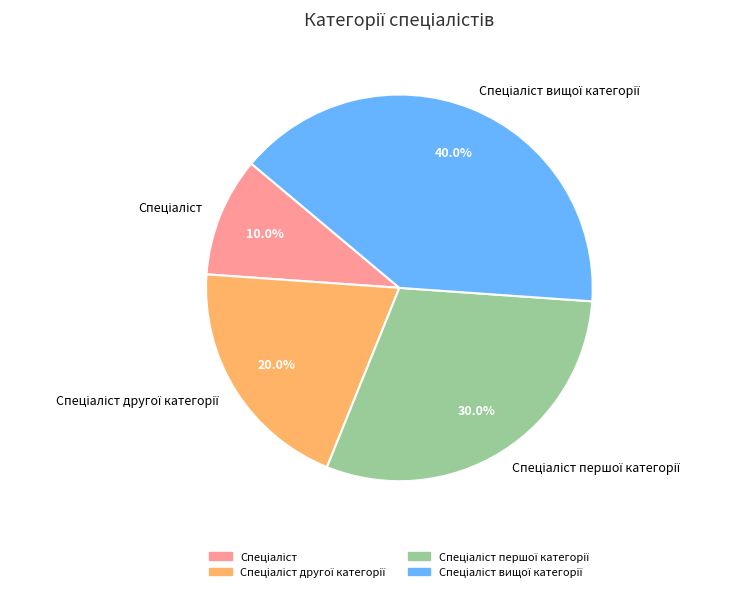

Does any single category account for the majority?

No